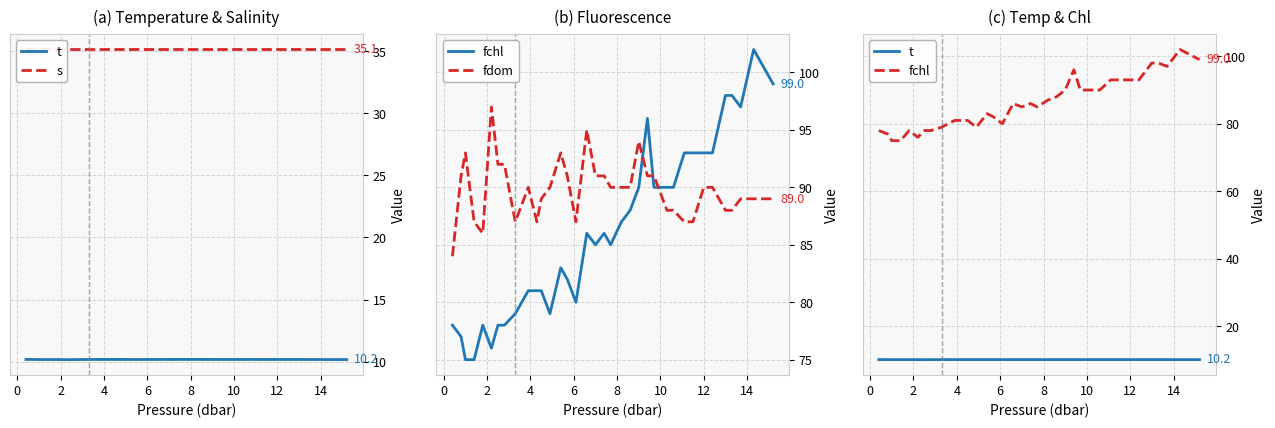

What are all the series names shown in the legend?

t, s, fchl, fdom